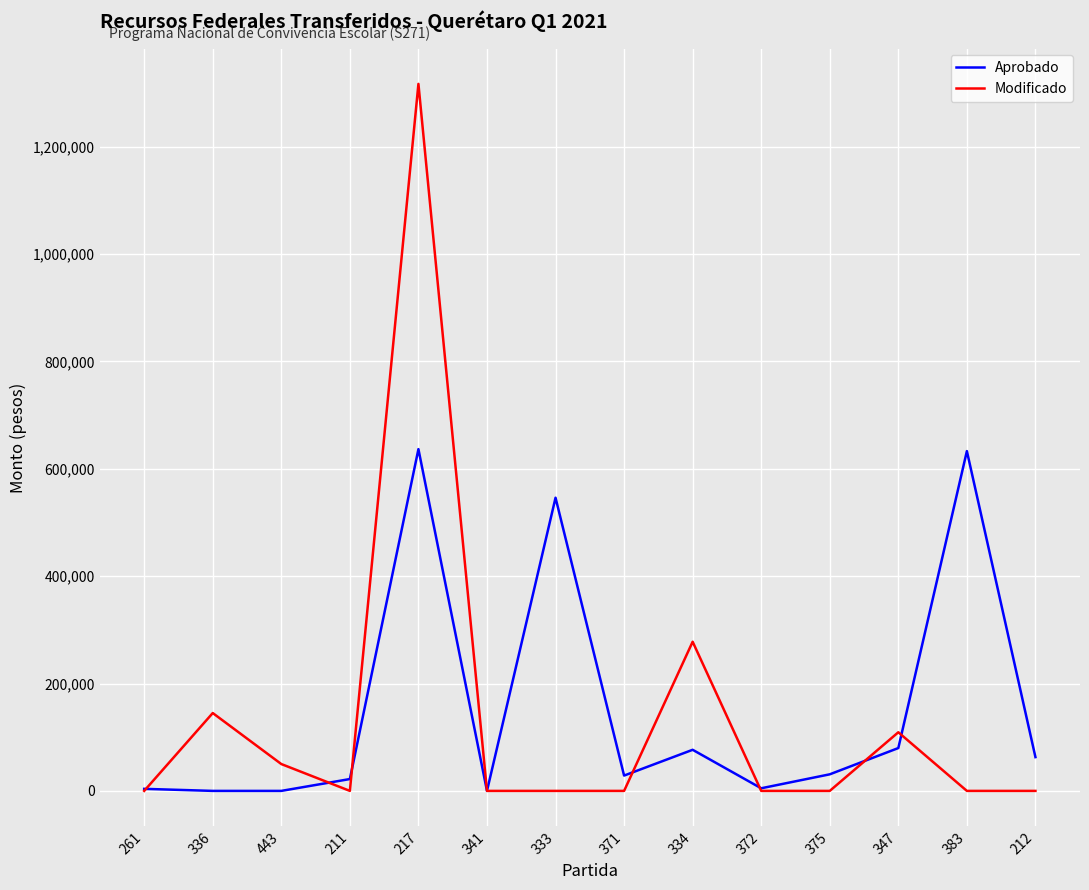

Which series has the widest spread of values?

Modificado